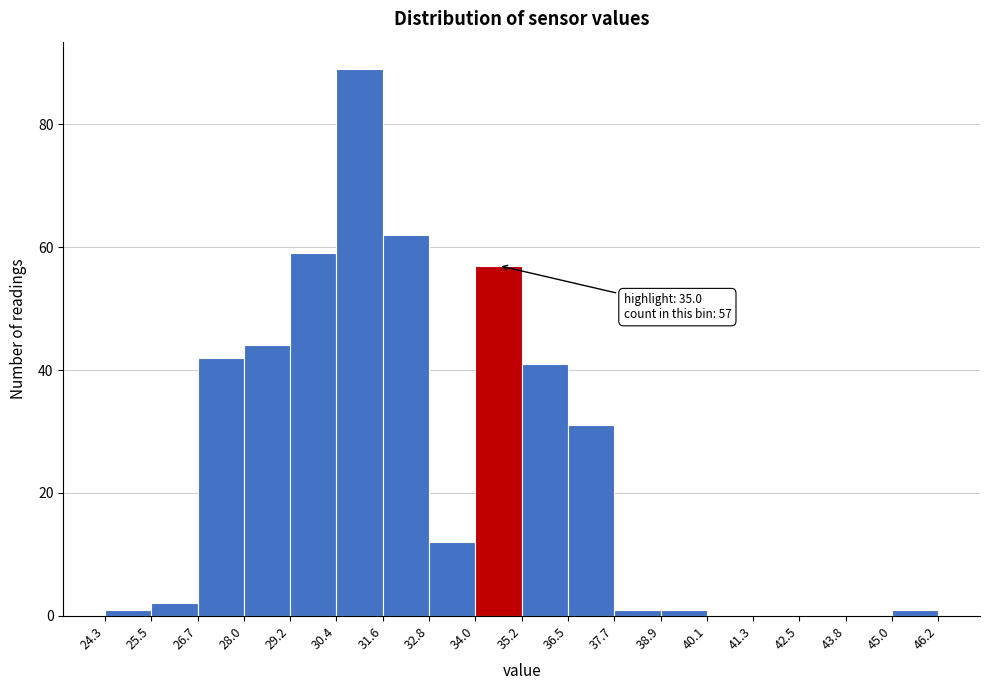

Which range on the x-axis has the tallest bar?

30.4 to 31.6